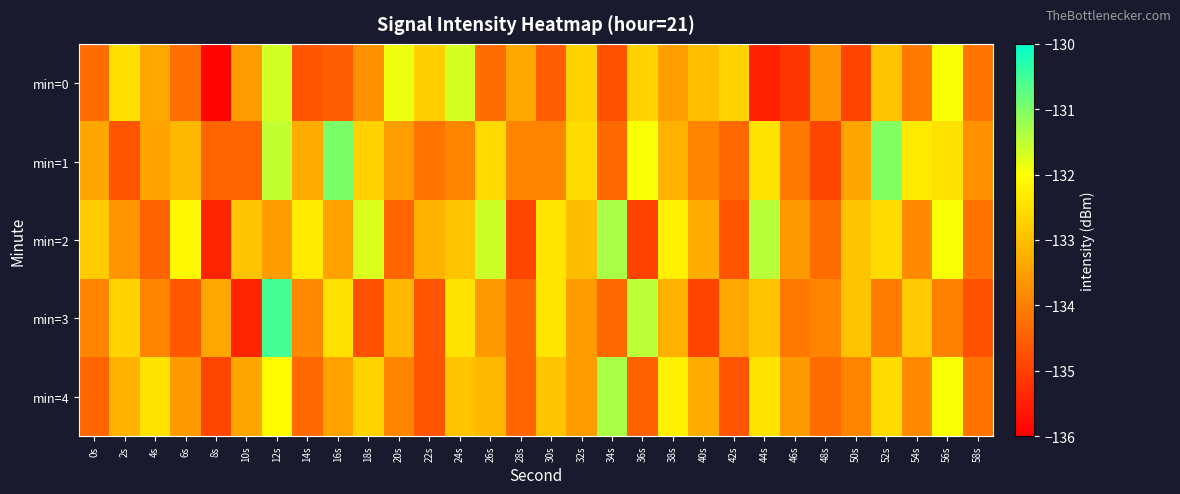

At 30s, list the series in order from smallest to largest.

min=0, min=1, min=4, min=2, min=3